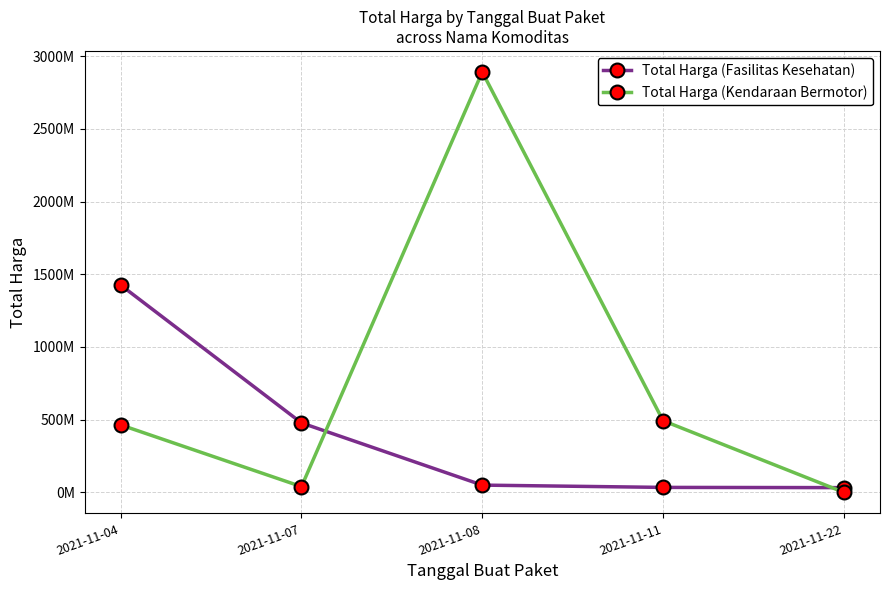

What are all the series names shown in the legend?

Total Harga (Fasilitas Kesehatan), Total Harga (Kendaraan Bermotor)